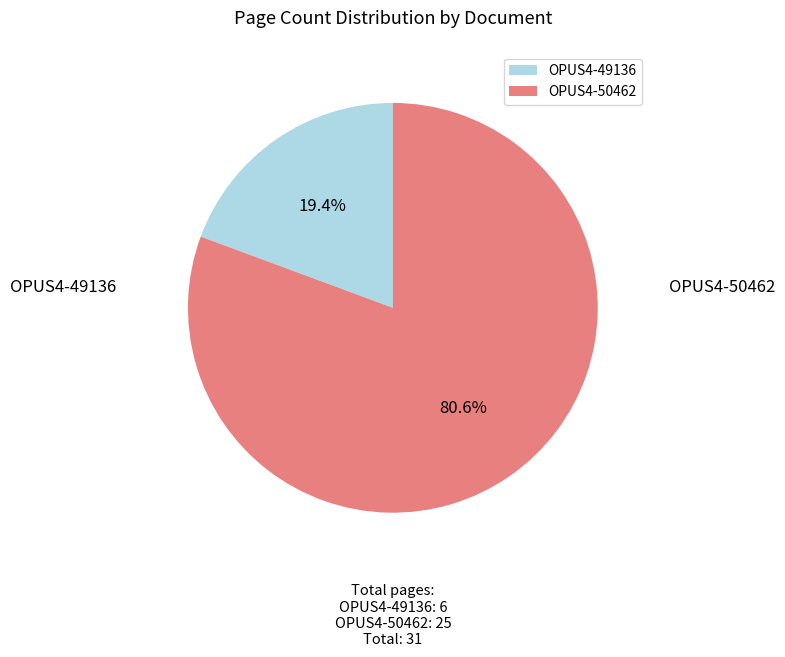

To the nearest percent, what portion does OPUS4-49136 represent?

19%